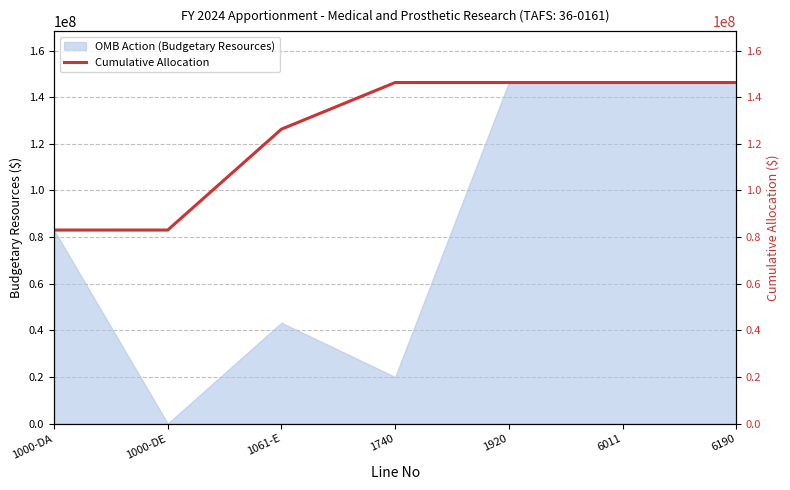

Reading left to right, what are all the values shown in this chart?

83016333	83016333	126286333	146286333	146286333	146286333	146286333